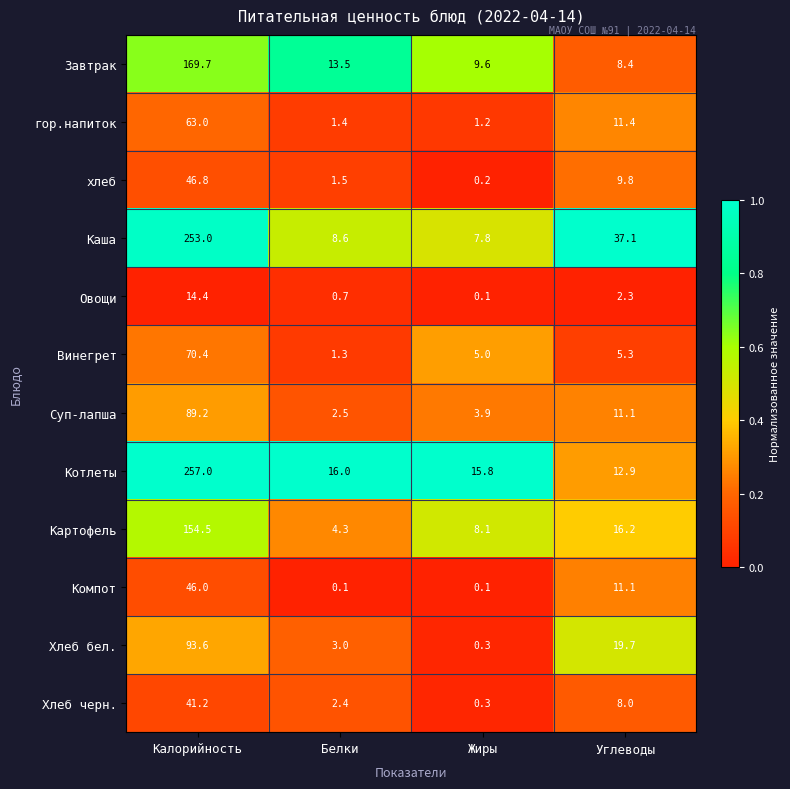

Which series has the largest total across all categories?

Каша